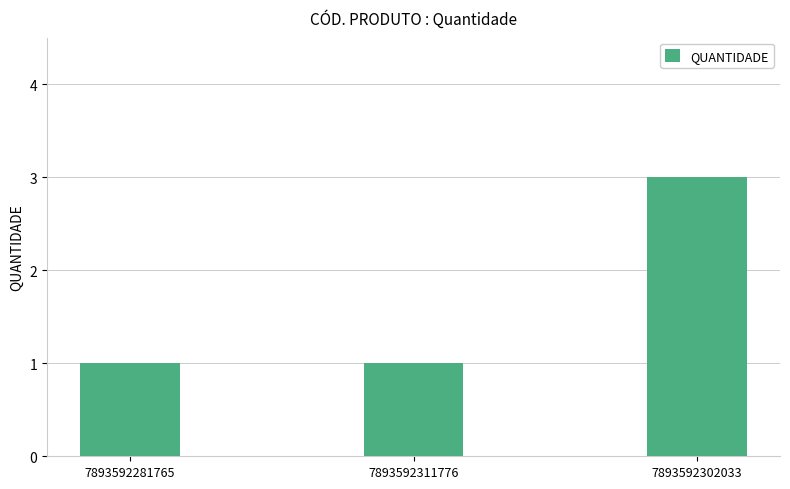

What is the greatest value displayed?

3